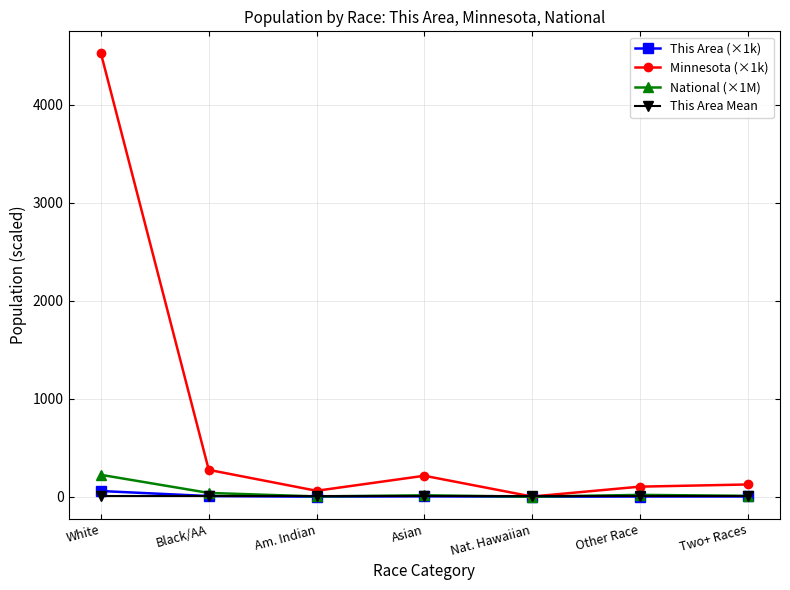

True or false: National (×1M) has more than 0 points higher than both neighbors.

True